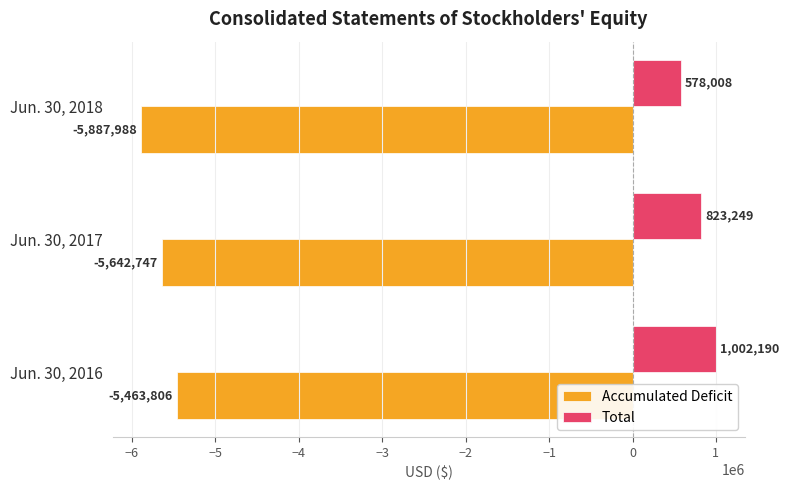

Rank the series by their average value, from lowest to highest.

Accumulated Deficit, Total